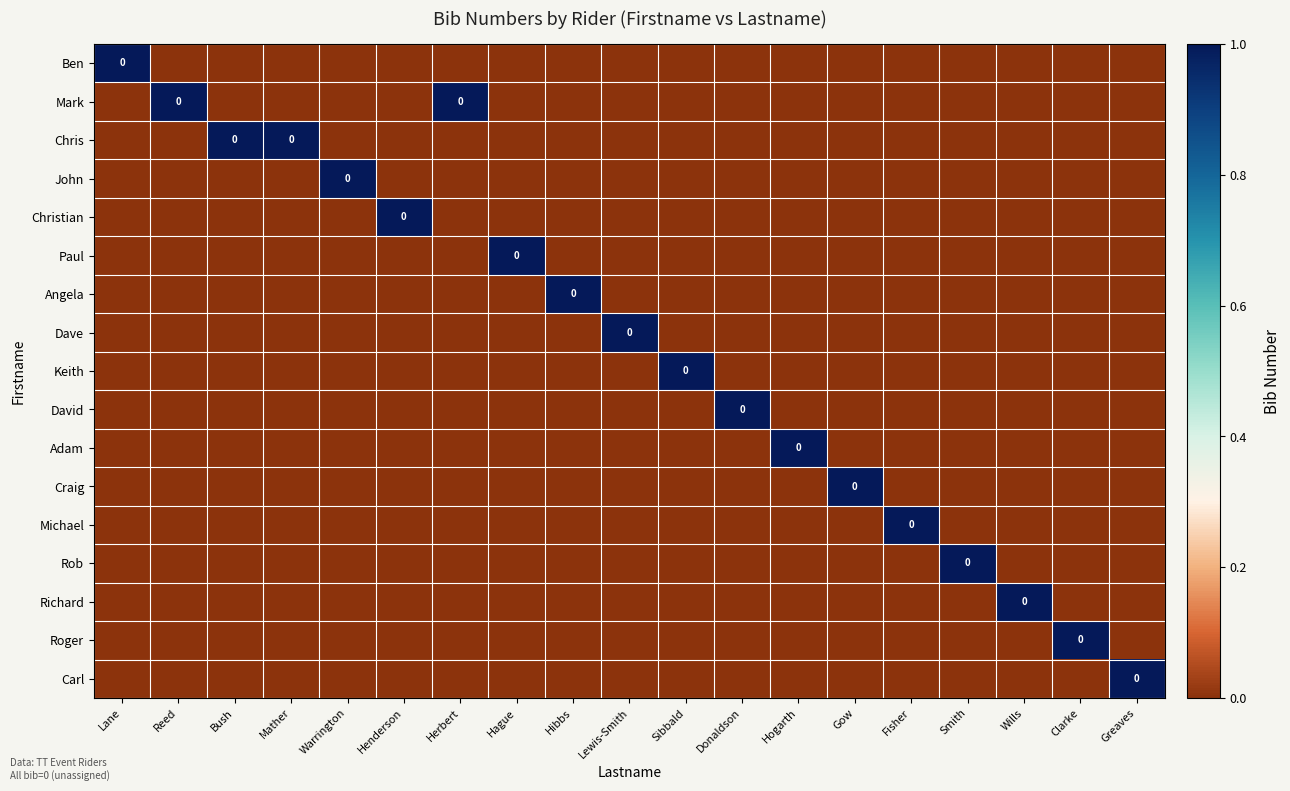

Which series changed the most between Hague and Clarke?

Paul